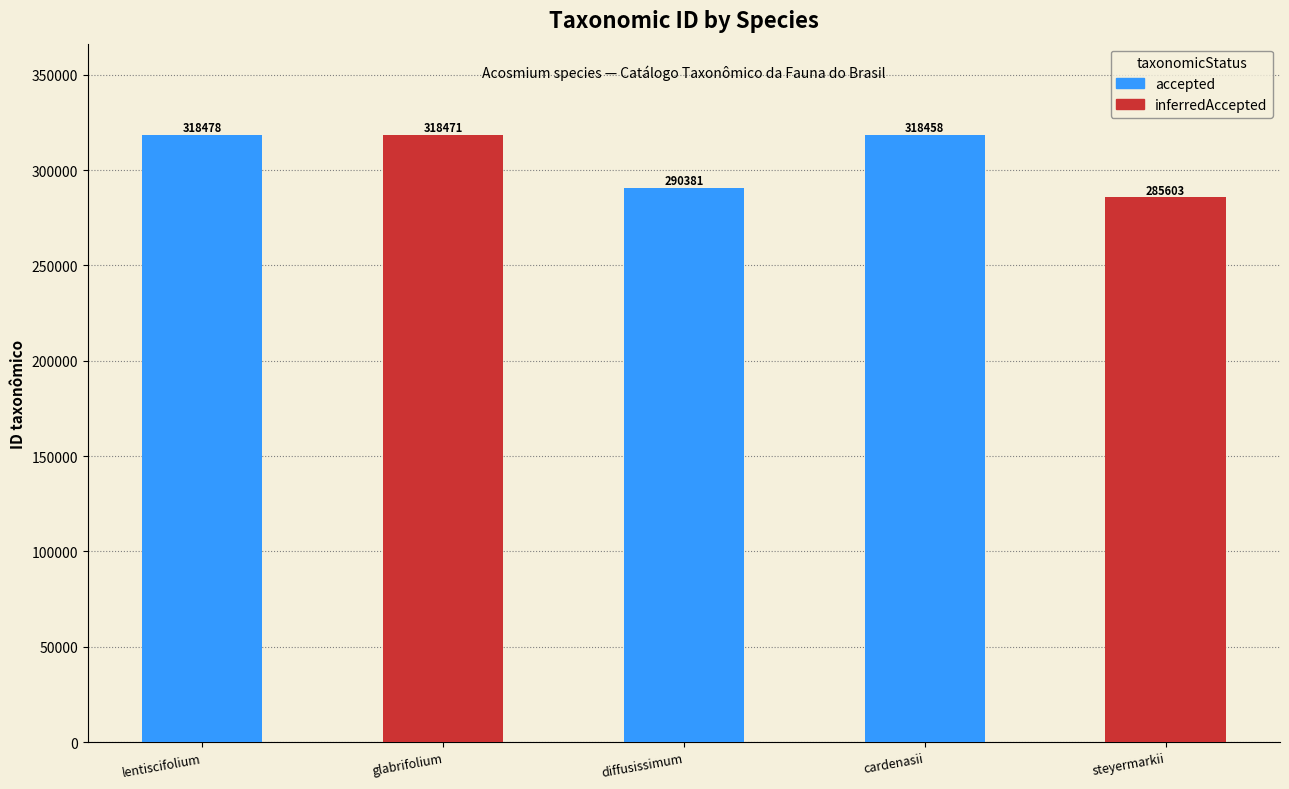

What position from the left is diffusissimum?

2